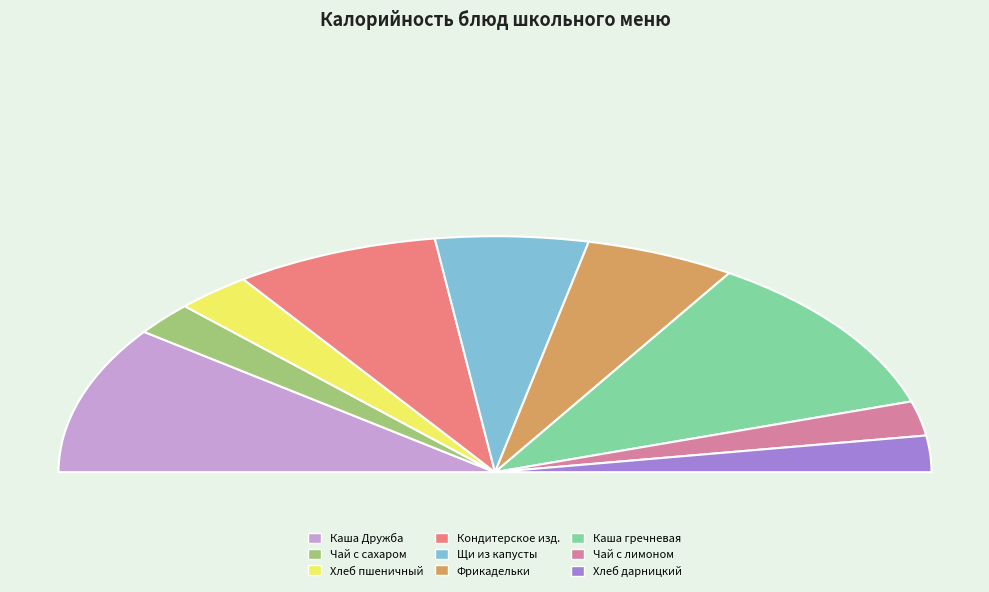

Is there any slice that represents more than half of the pie?

No